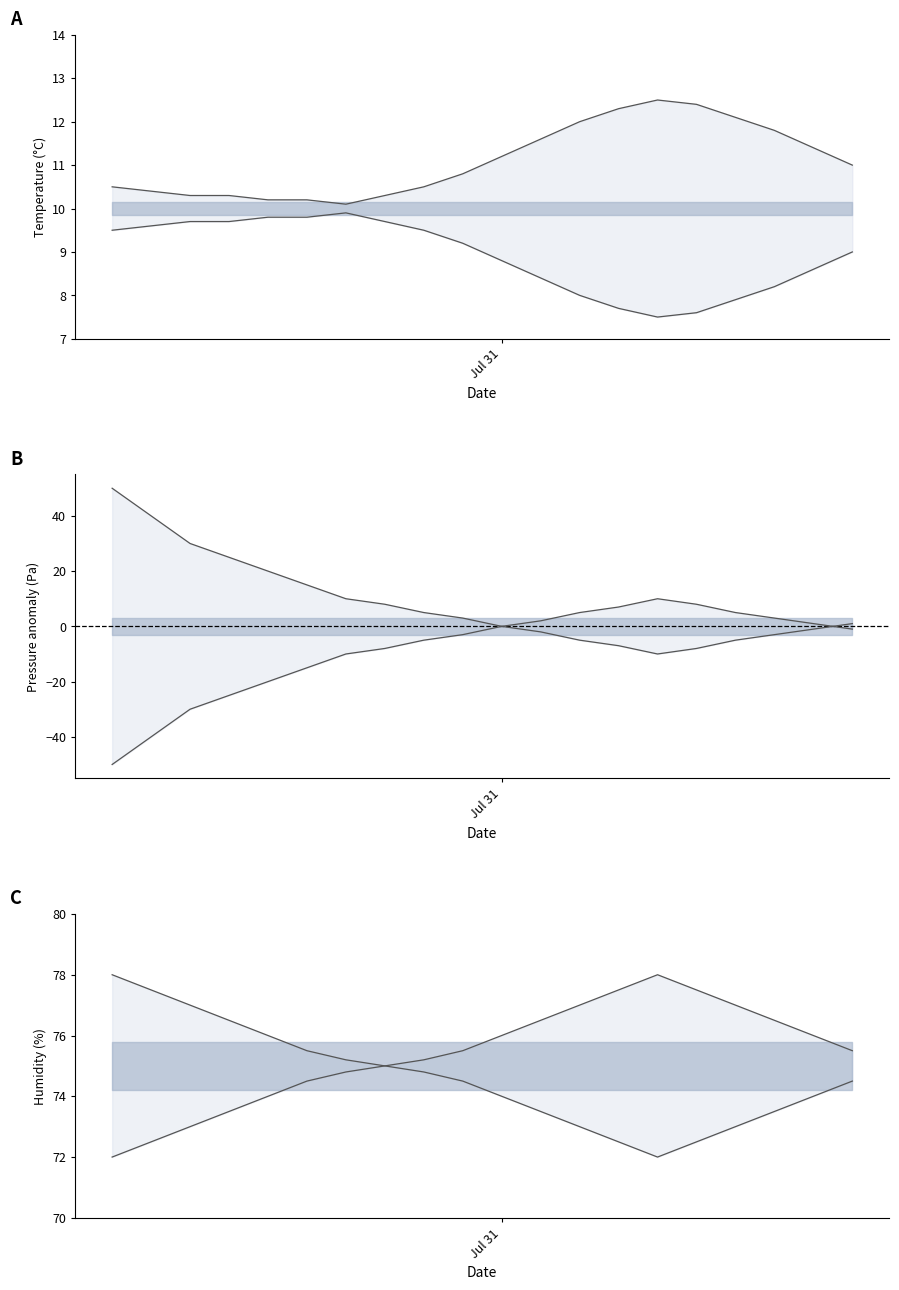

At which category does the chart reach its minimum across all series?

Jul 31